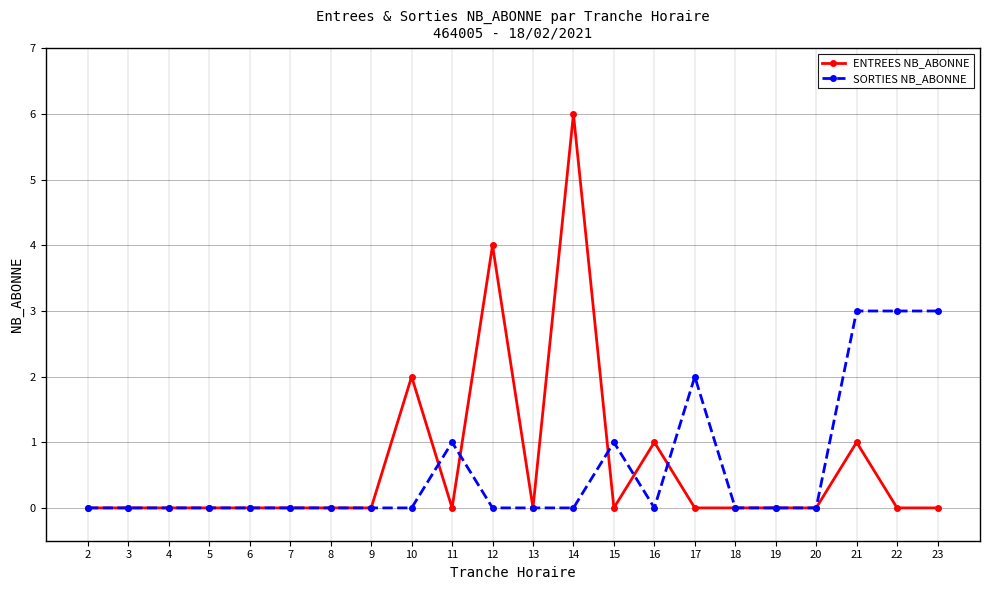

True or false: ENTREES NB_ABONNE and SORTIES NB_ABONNE intersect in this chart.

True